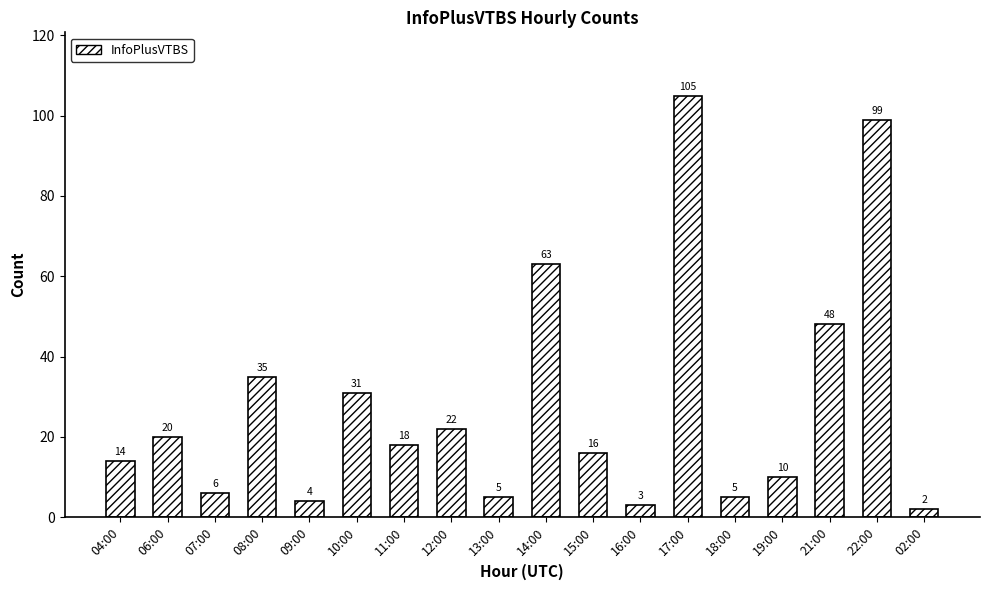

What is the change in value from 21:00 to 02:00?

-46